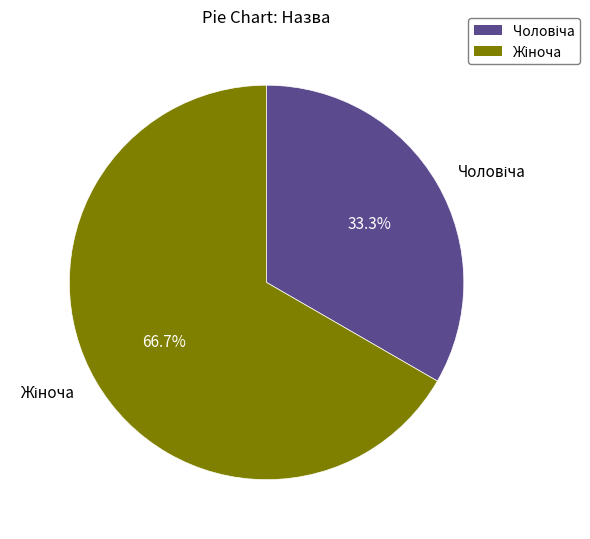

Is there any slice that represents more than half of the pie?

Yes